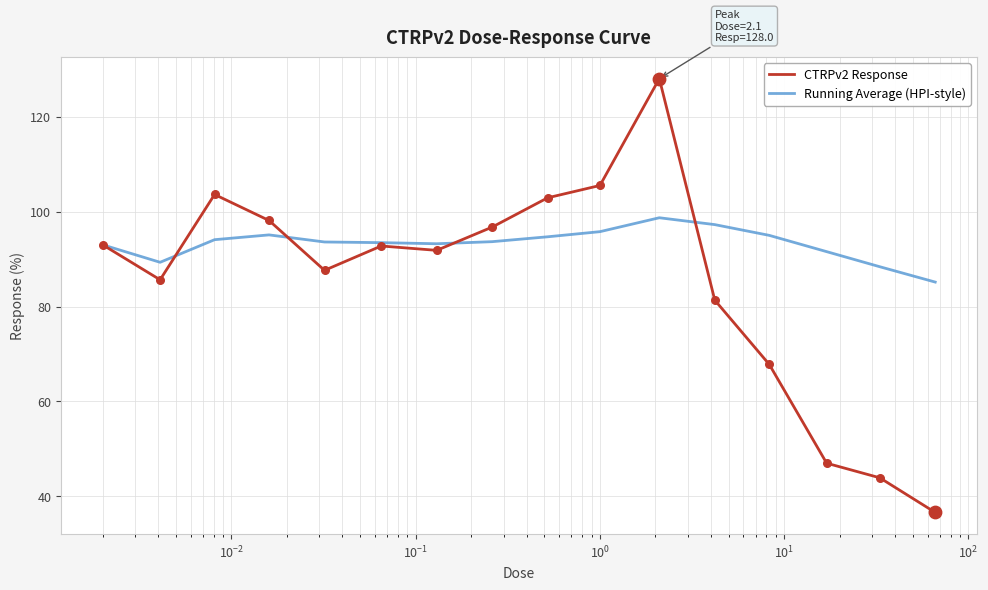

Which series has the widest spread of values?

CTRPv2 Response